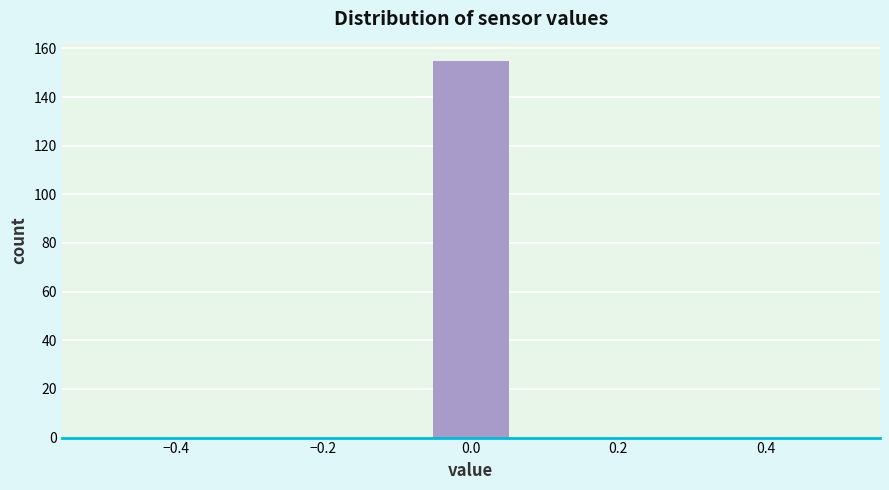

Reading left to right, transcribe this chart: for each bar, give the range it covers on the x-axis and its height. Neither the bar edges nor the heights are printed on the chart, so give them approximately, as read against the axes.

-0.50 to -0.38: 0
-0.38 to -0.28: 0
-0.28 to -0.16: 0
-0.16 to -0.06: 0
-0.06 to 0.06: 156
0.06 to 0.16: 0
0.16 to 0.28: 0
0.28 to 0.38: 0
0.38 to 0.50: 0